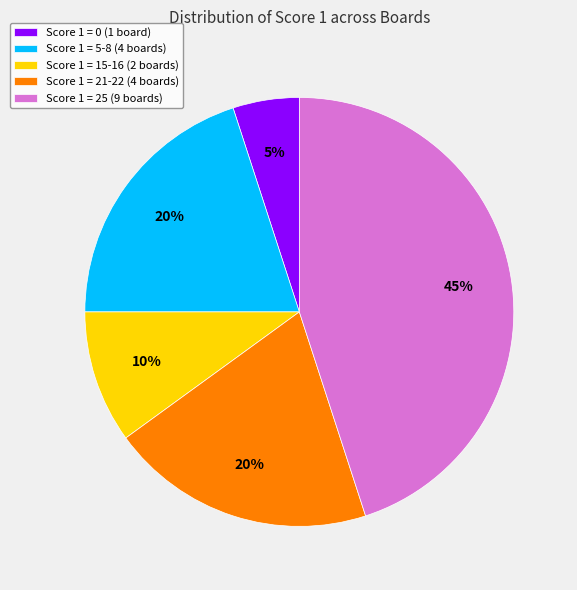

Is there any slice that represents more than half of the pie?

No